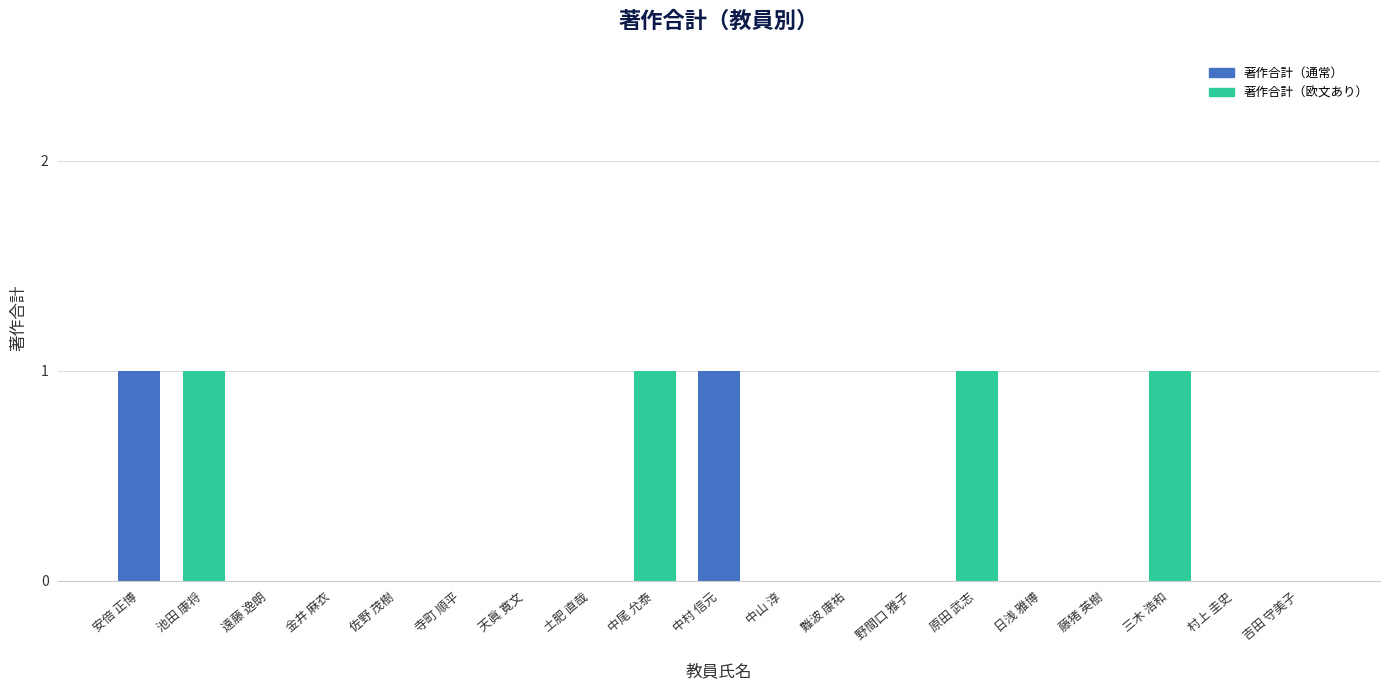

Reading left to right, list all the values displayed in this chart.

1	1	0	0	0	0	0	0	1	1	0	0	0	1	0	0	1	0	0